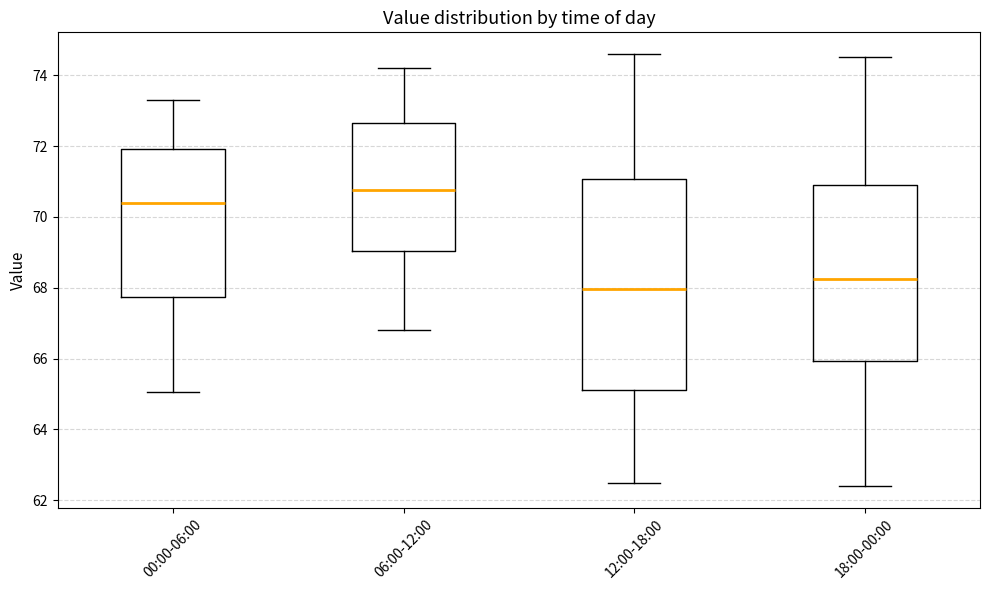

Which box has the highest median line?

06:00-12:00